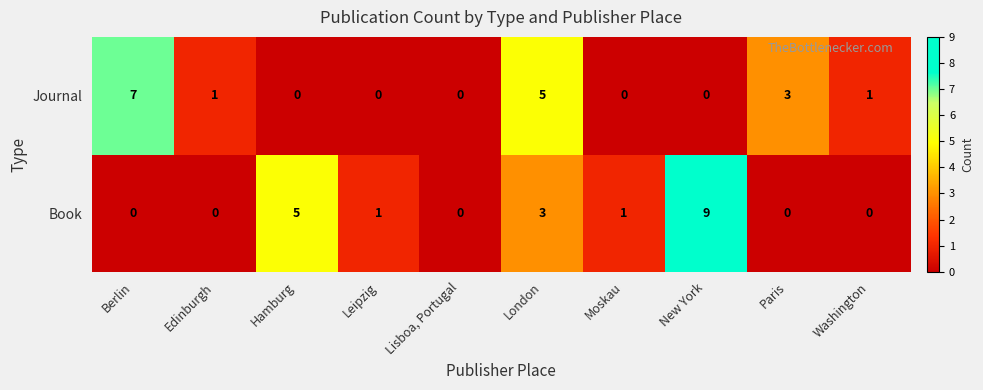

What is the total value across all series at Paris?

3